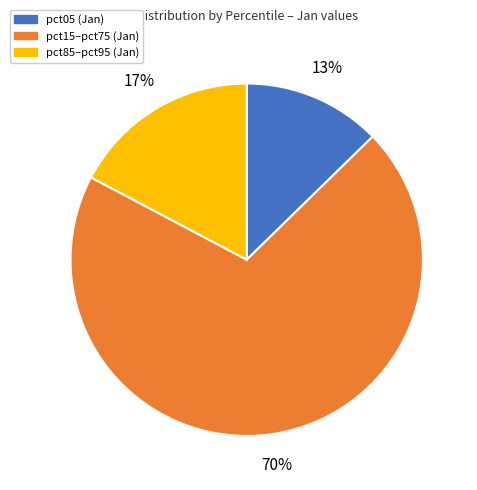

To the nearest percent, what is the average slice percentage?

33%